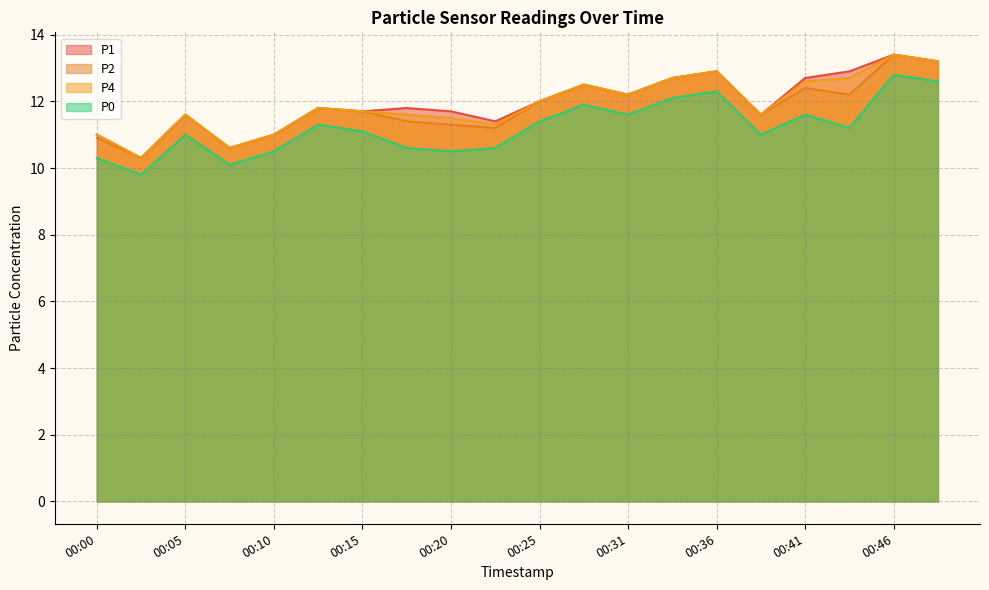

At which label does P0 first exceed 11?

00:13